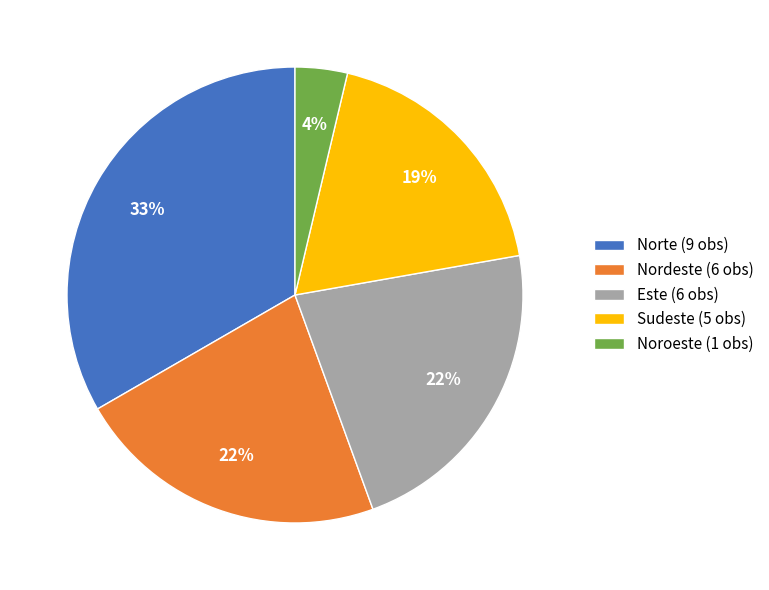

Which has a higher value, Norte or Sudeste?

Norte